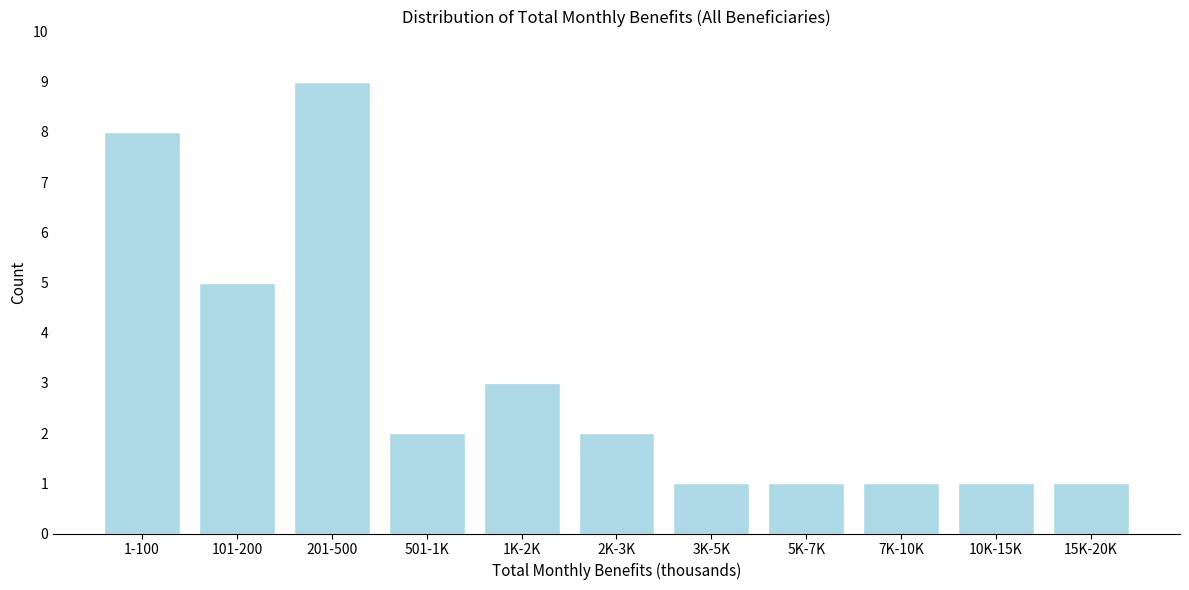

Reading left to right, list all the values displayed in this chart.

1-100=8	101-200=5	201-500=9	501-1K=2	1K-2K=3	2K-3K=2	3K-5K=1	5K-7K=1	7K-10K=1	10K-15K=1	15K-20K=1